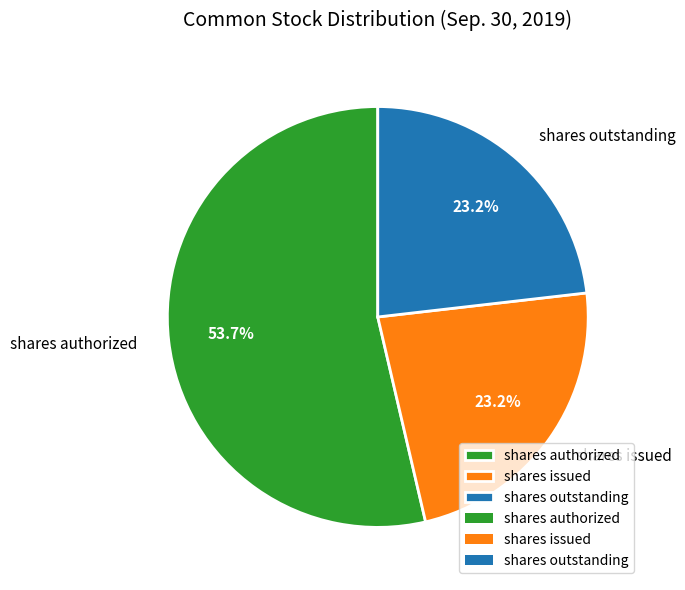

To the nearest percent, what is the average slice percentage?

33%